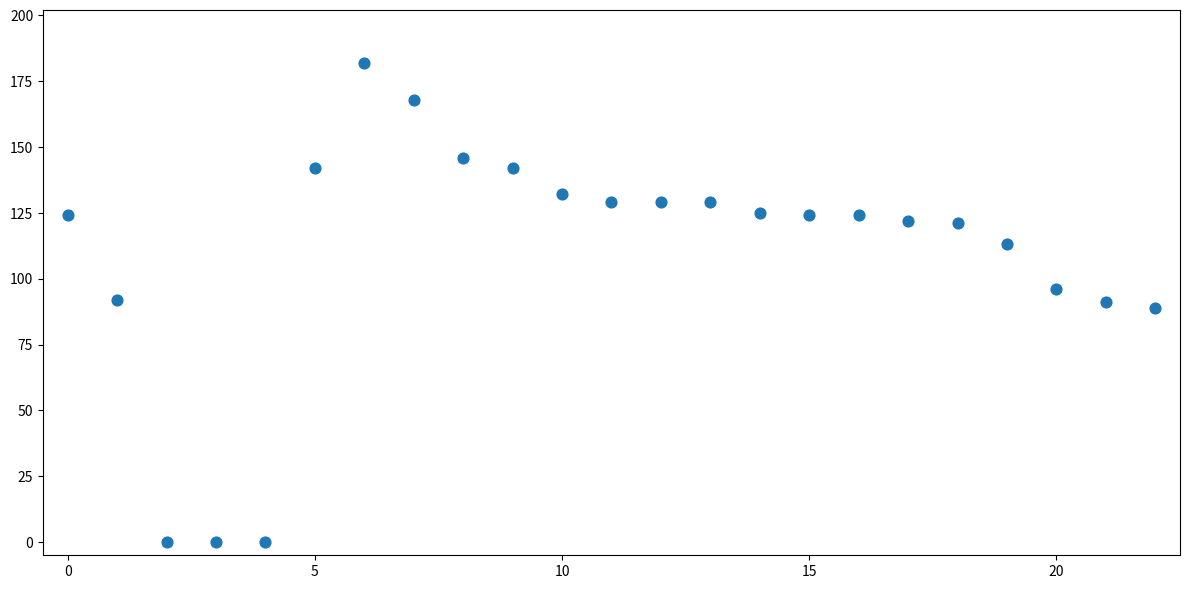

What is the range of Y values (max minus min)?

182